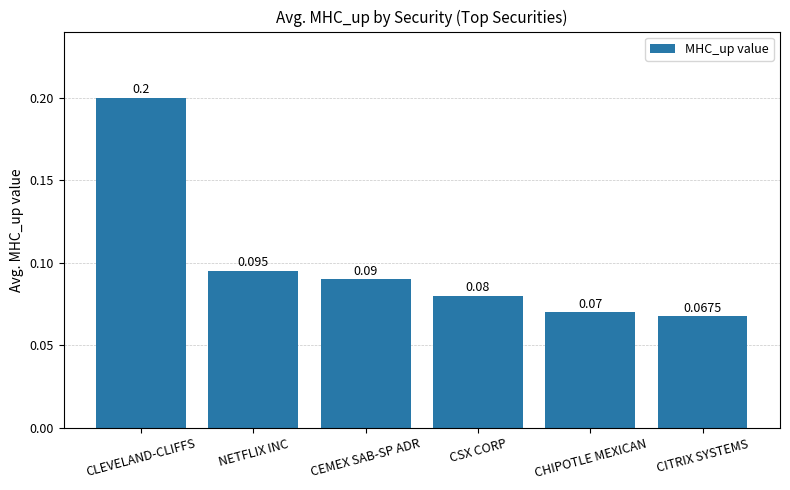

What is the label of the 5th bar from the left?

CHIPOTLE MEXICAN